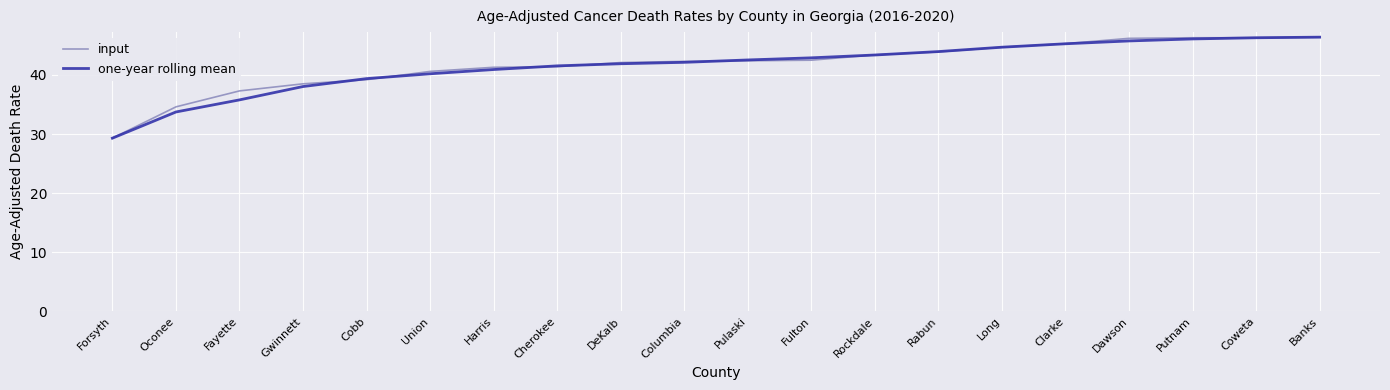

True or false: input has a value of 42.5 at Fulton.

True